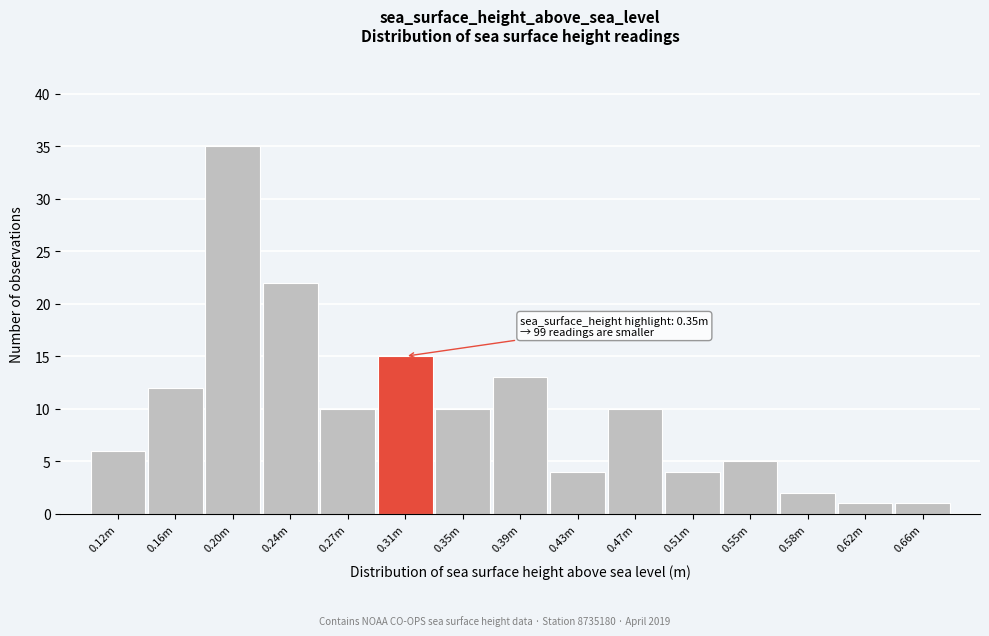

Reading left to right, transcribe all the data shown in this chart.

6	12	35	22	10	15	10	13	4	10	4	5	2	1	1